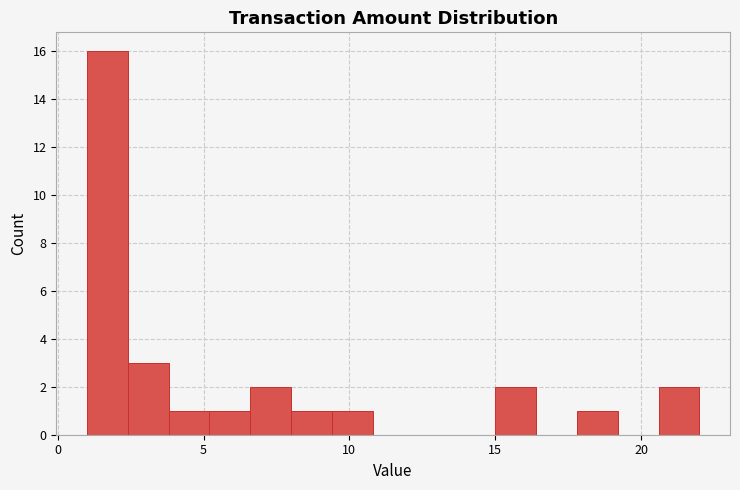

Read against the x-axis, roughly where is the centre of the tallest bar?

1.5